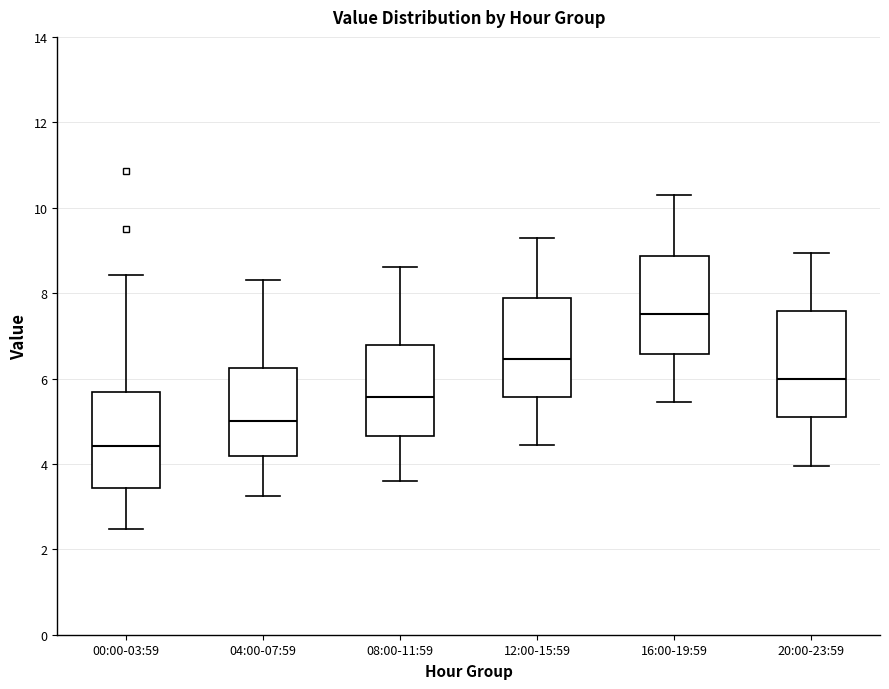

Which box has the highest median line?

16:00-19:59